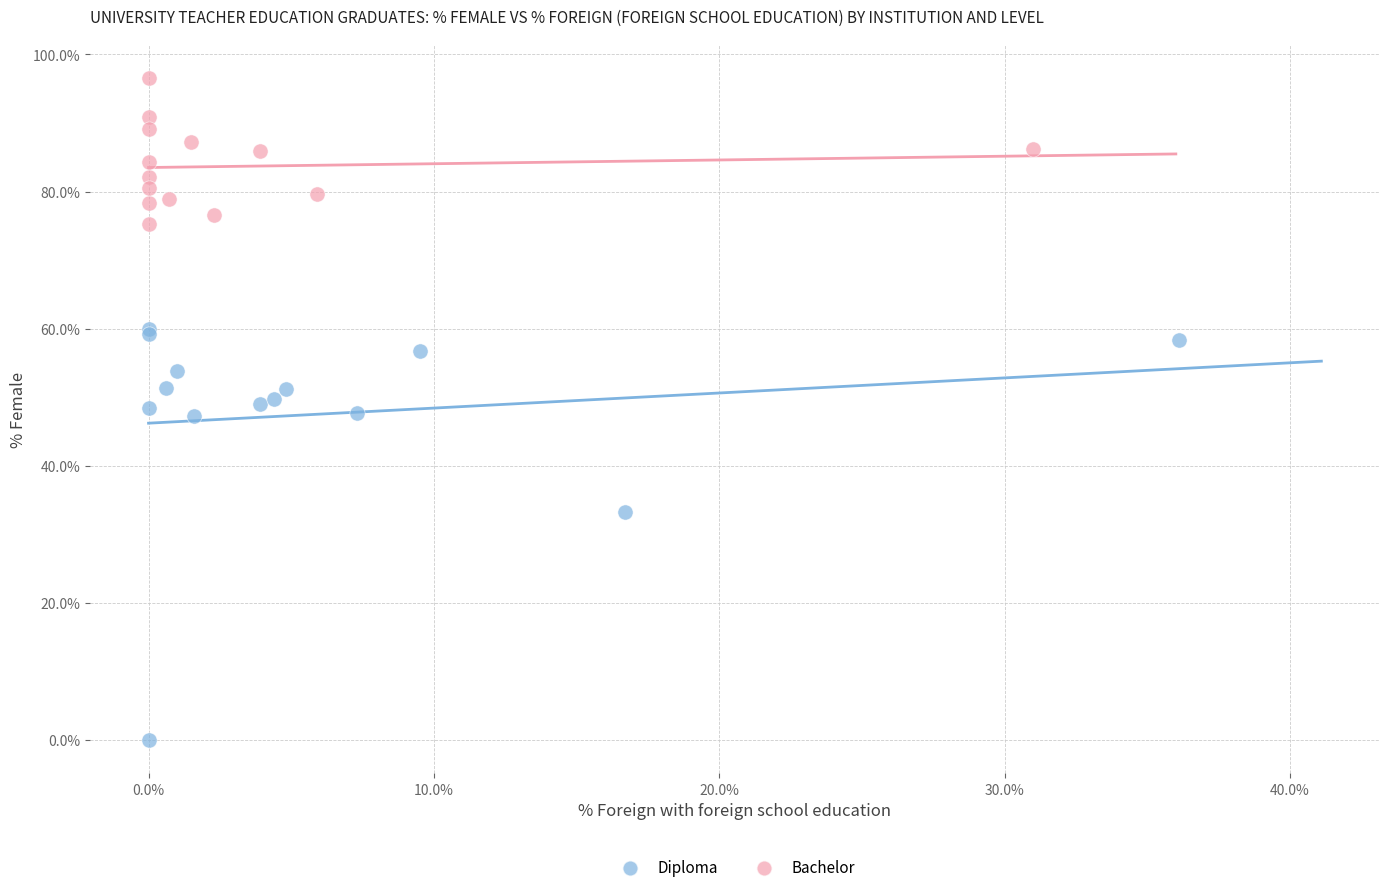

What are all the series names shown in the legend?

Diploma, Bachelor